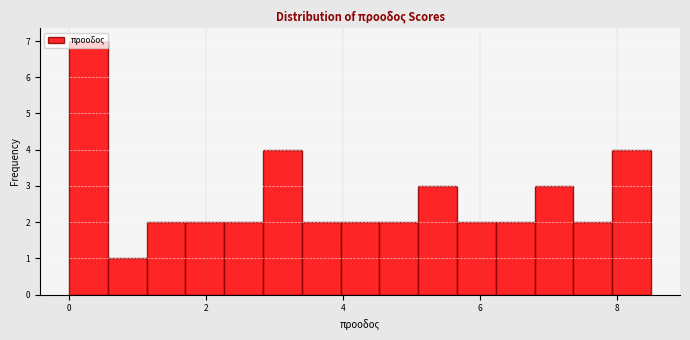

Around what value on the x-axis is the tallest bar? Give the approximate position of its centre, as read against the axis.

0.2